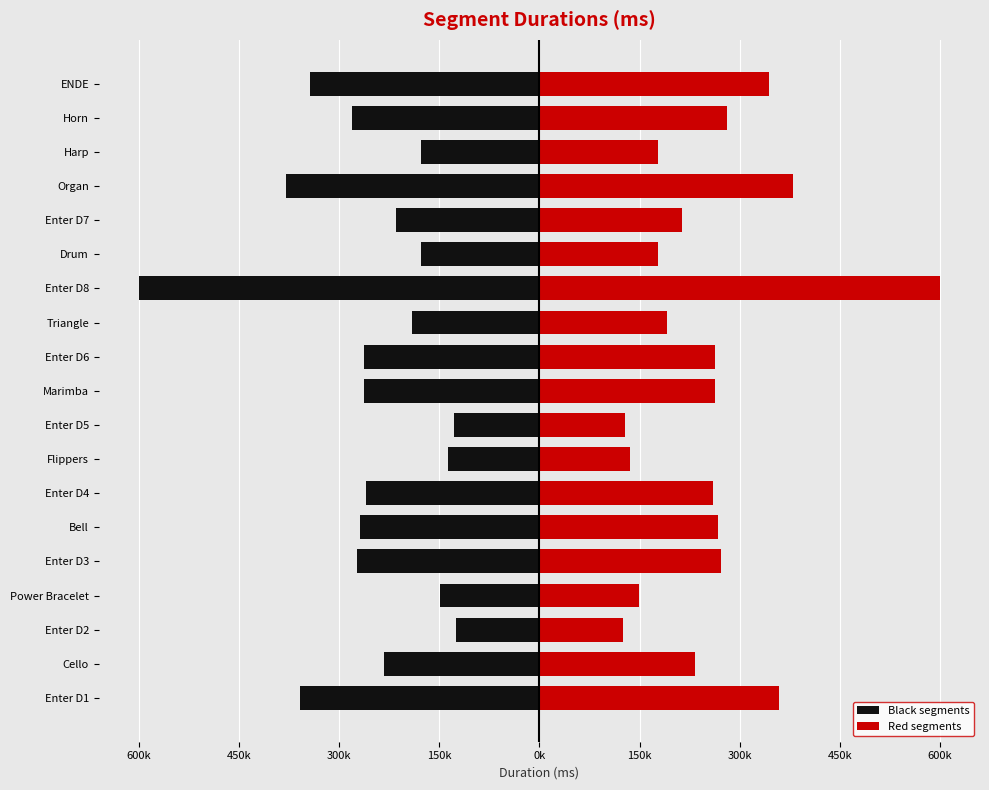

What is the smallest value displayed?

-600132